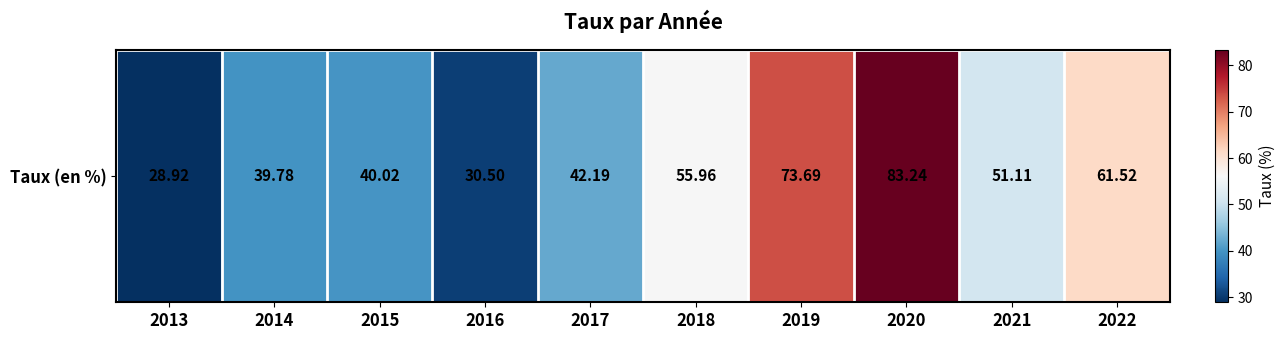

List the labels in order of value, smallest first.

2013, 2016, 2014, 2015, 2017, 2021, 2018, 2022, 2019, 2020